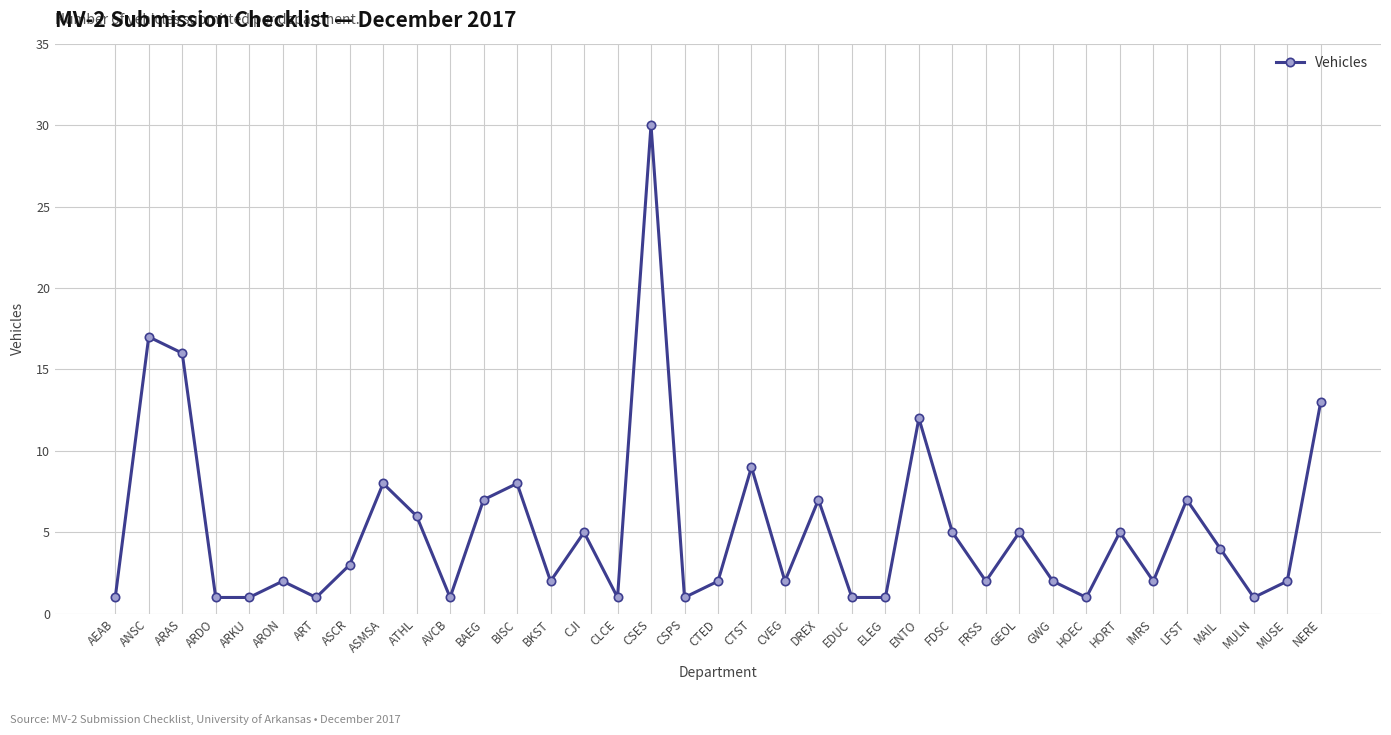

The chart shows a value of 3 at FDSC. True or false?

False